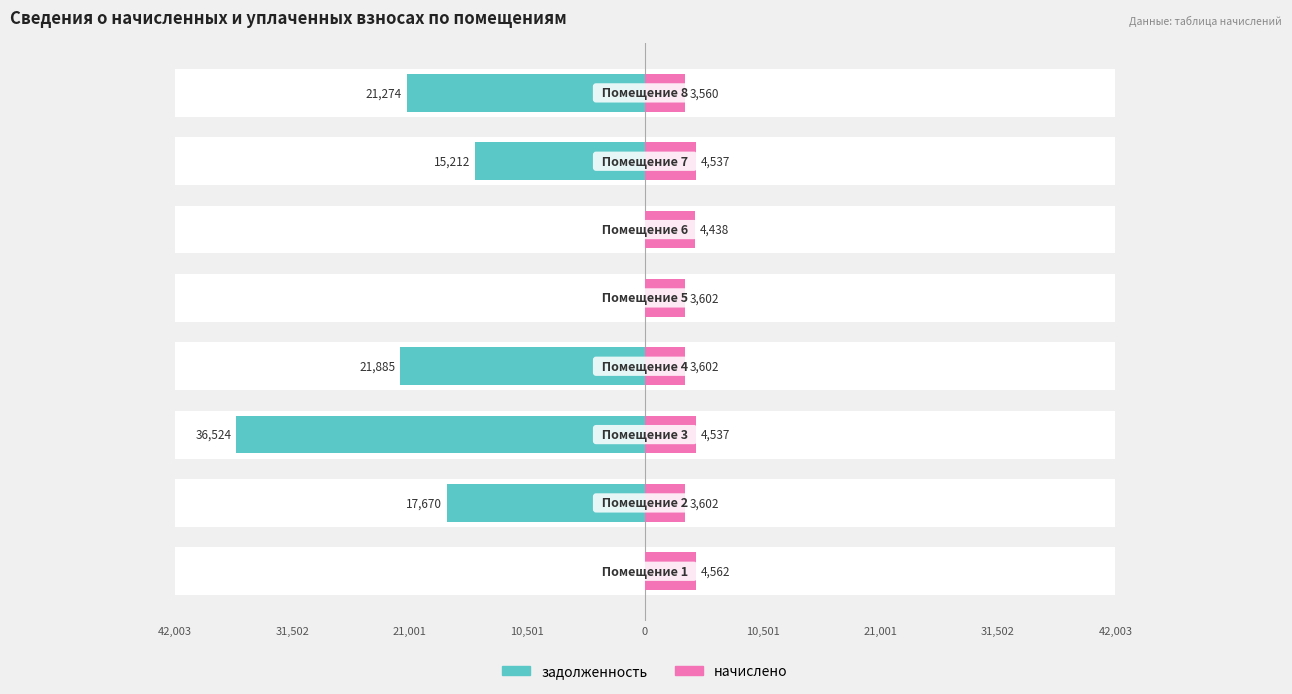

What is the difference between the maximum and minimum values in the задолженность series?

36524.2